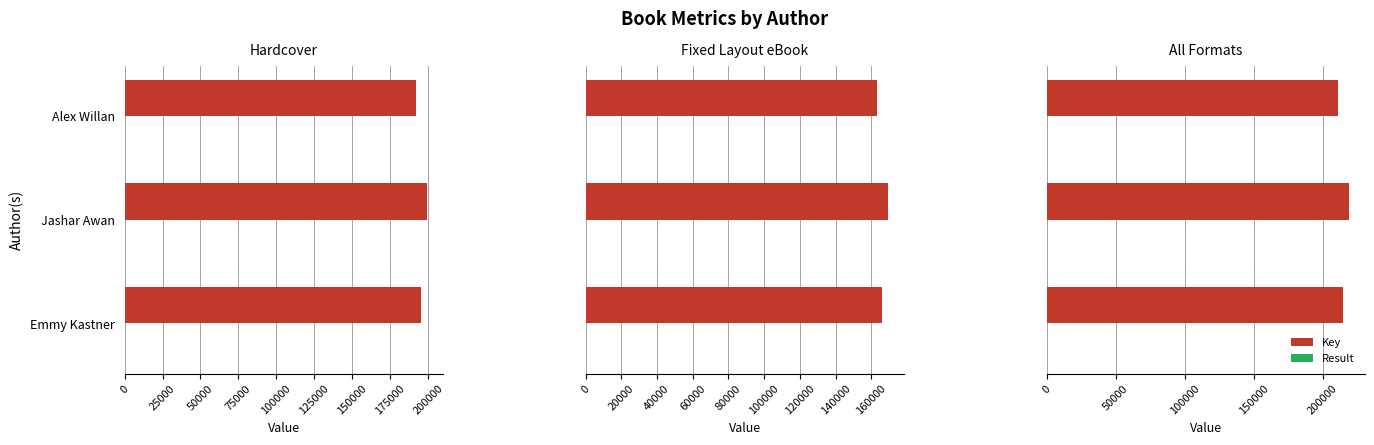

Is it true that Result equals 8.0 at Alex Willan?

True